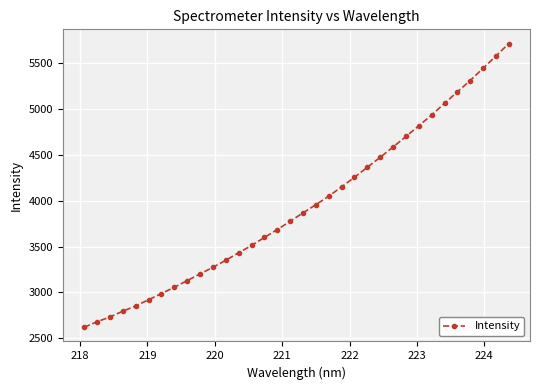

What is the difference between the maximum and minimum values?

3100.4